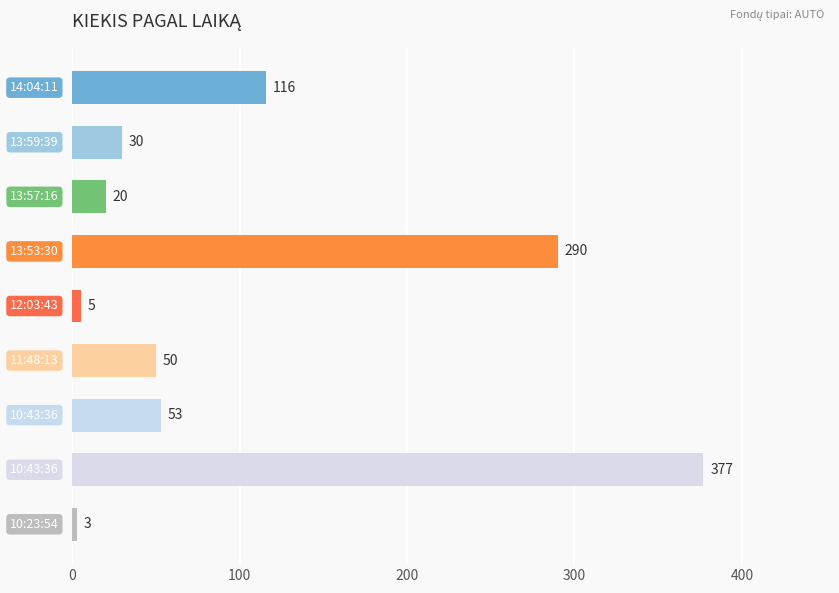

What is the minimum value shown in the chart?

3